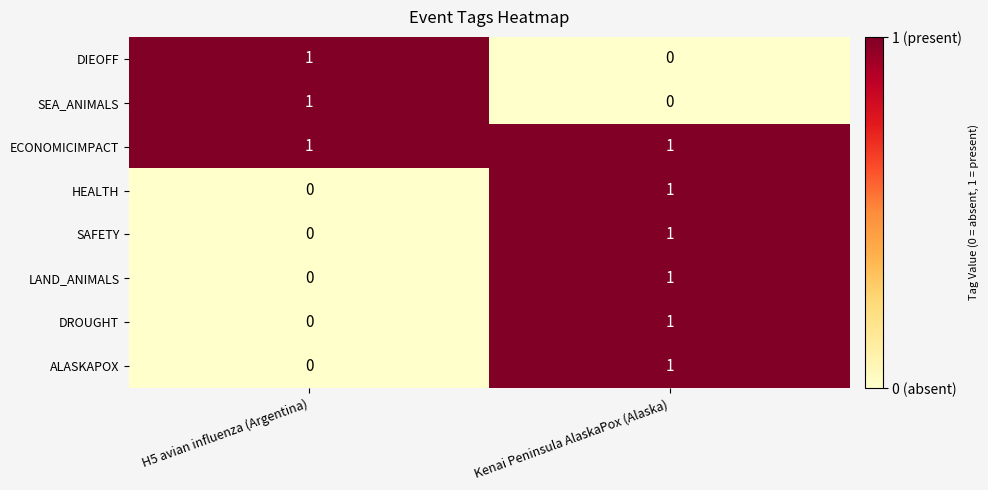

What is the total value across all series at H5 avian influenza (Argentina)?

3